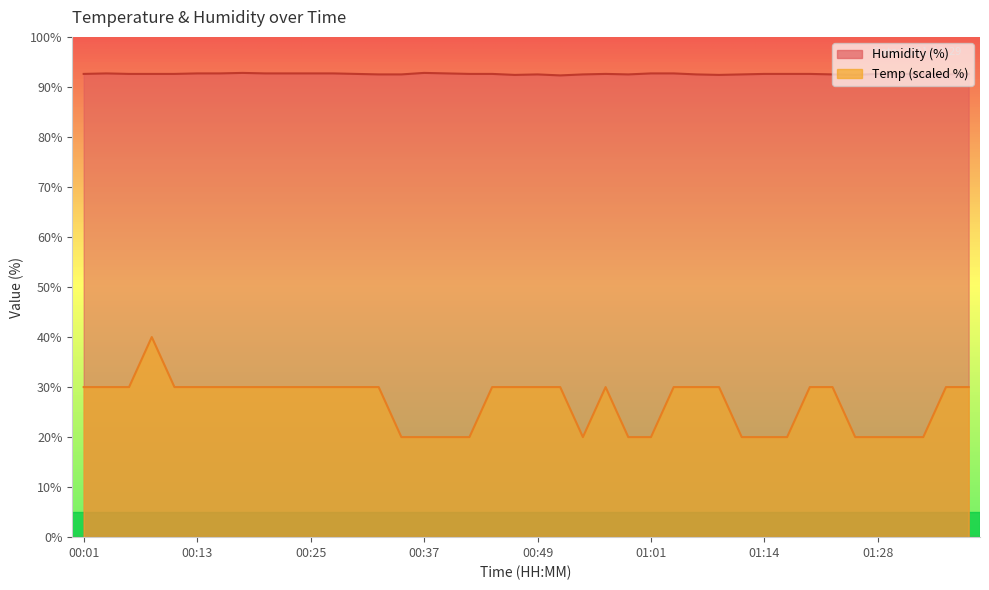

The Humidity series shows 34.1 at 01:33. True or false?

False